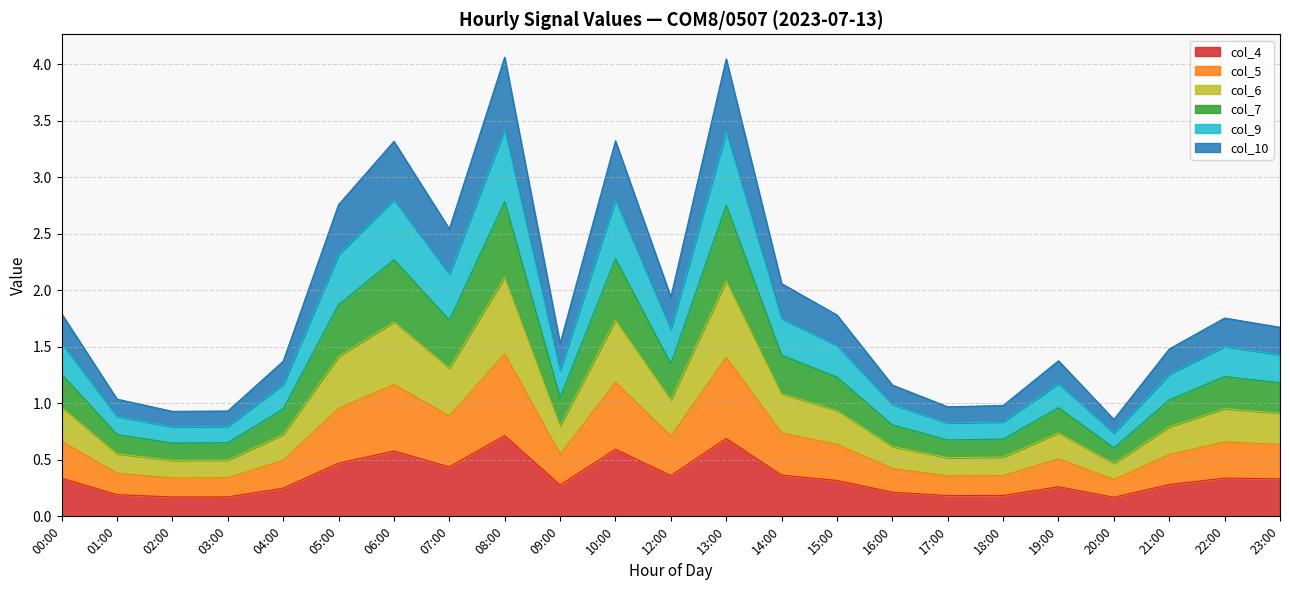

List the labels in order of col_5 value, smallest first.

20:00, 02:00, 03:00, 17:00, 18:00, 01:00, 16:00, 04:00, 19:00, 21:00, 09:00, 23:00, 15:00, 22:00, 00:00, 12:00, 14:00, 07:00, 05:00, 06:00, 10:00, 13:00, 08:00